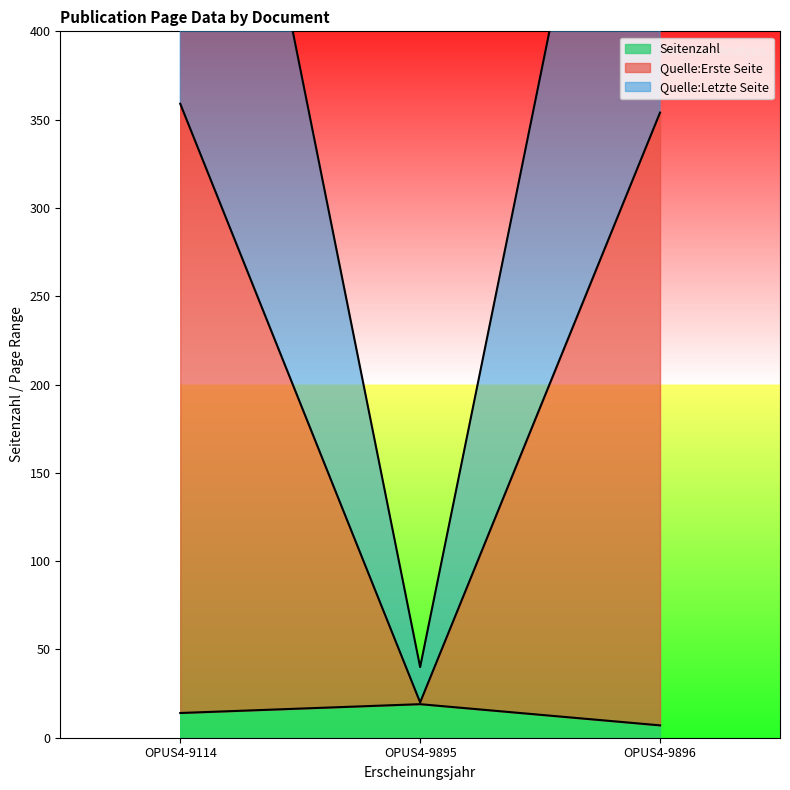

At how many categories does at least one series exceed 713?

1